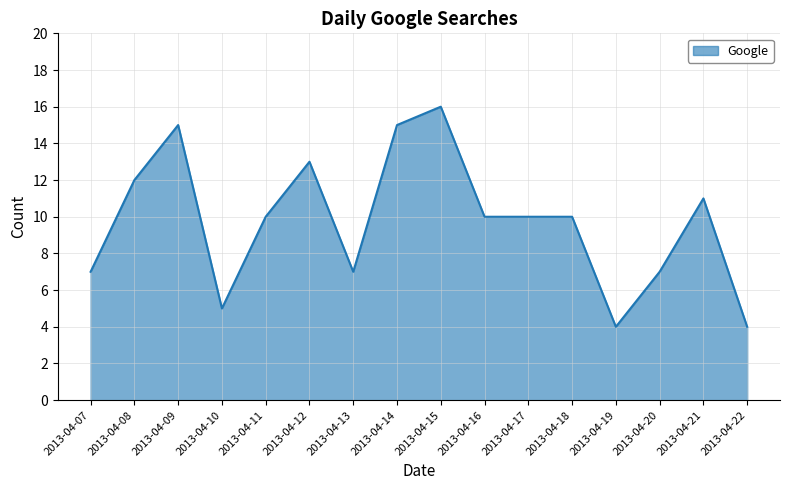

What is the maximum value shown in the chart?

16